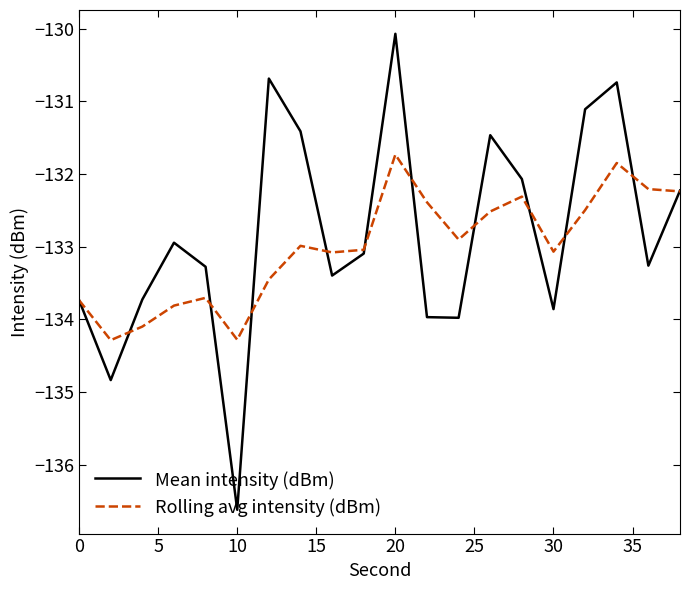

Which series has the largest range (max minus min)?

Mean intensity (dBm)